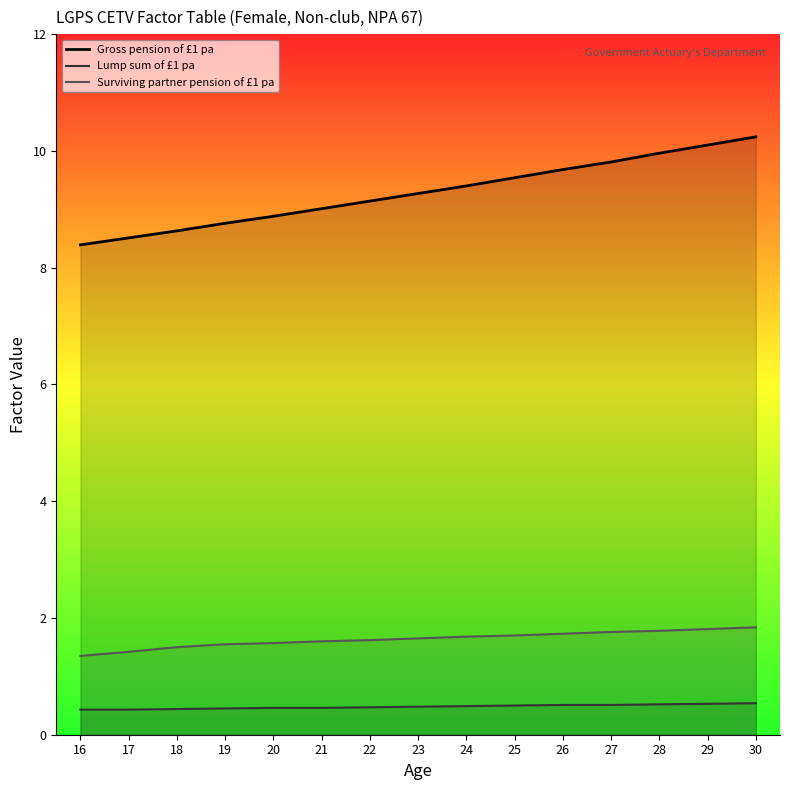

Which series has the largest total across all categories?

Gross pension of £1 pa